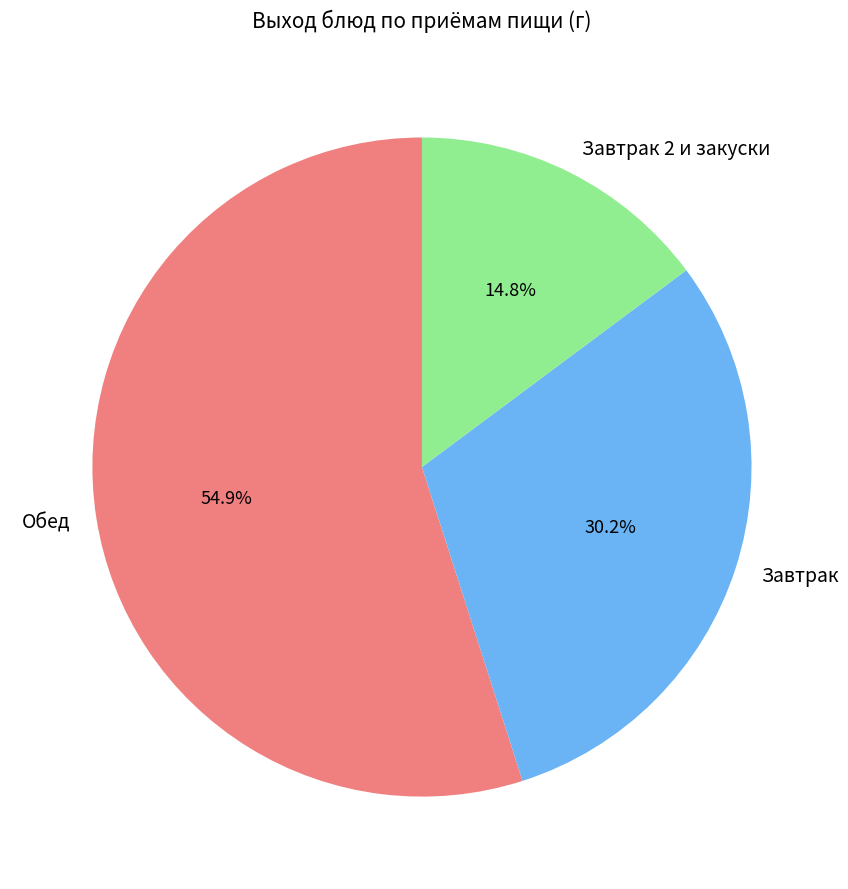

Approximately how many times larger is the value at Завтрак 2 и закуски compared to Завтрак?

0.5